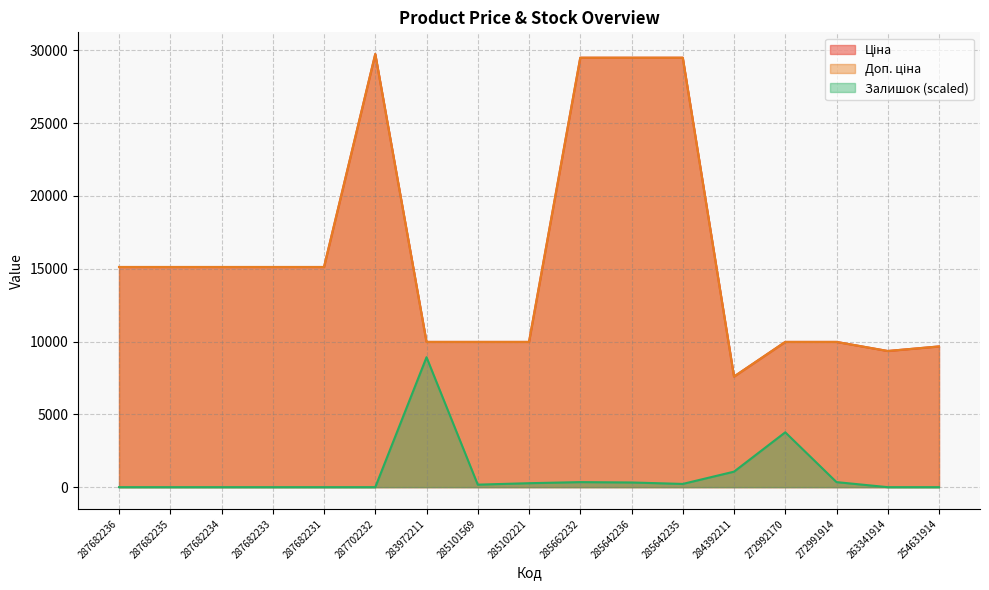

Which series has the largest range (max minus min)?

Ціна